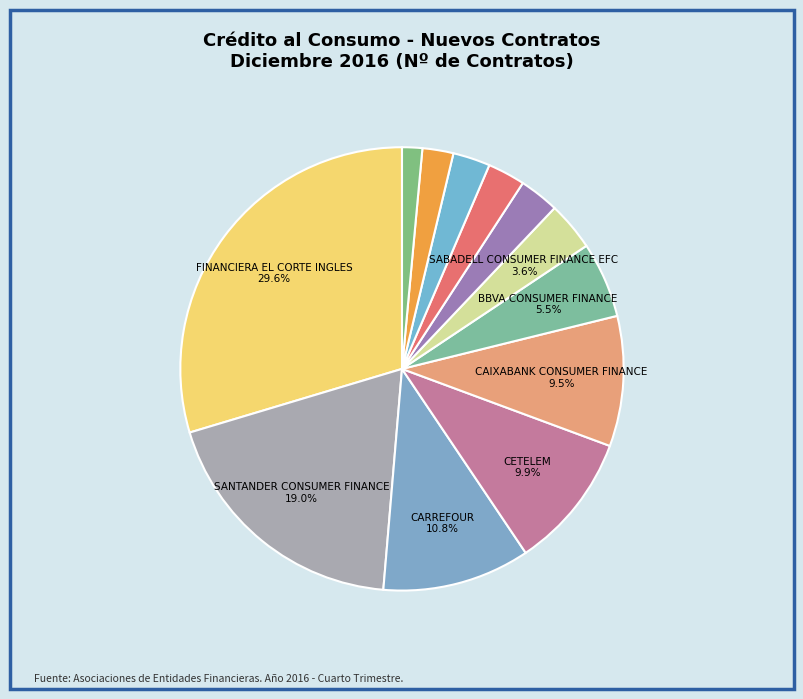

Is there any slice that represents more than half of the pie?

No